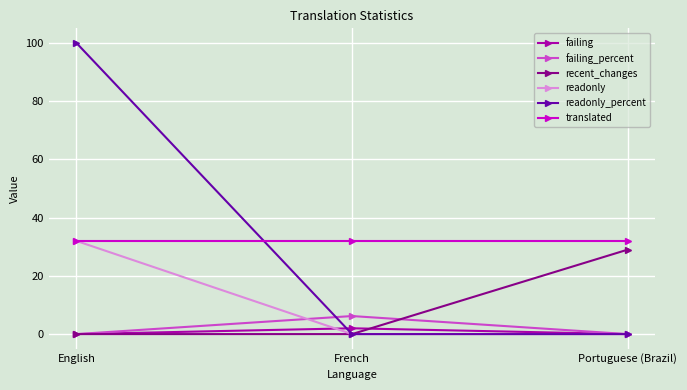

What is the value of the recent_changes point at the 3rd from the left?

29.0